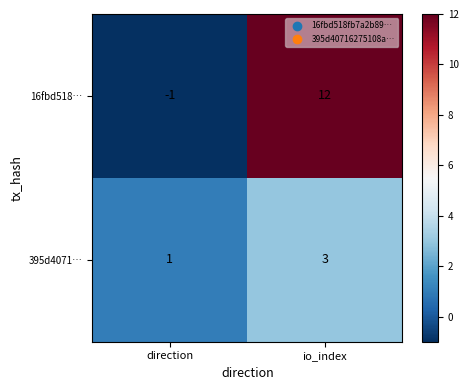

What is the sum of all 395d4071… values?

4